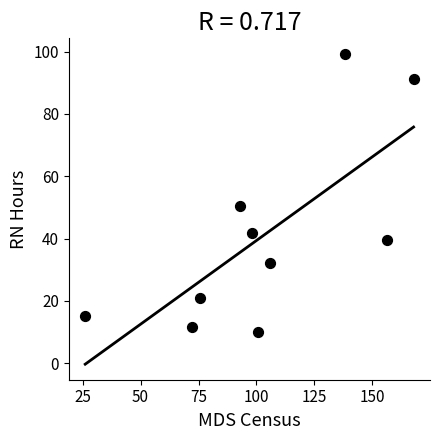

What Y value in the scatter plot is closest to 54?

50.6